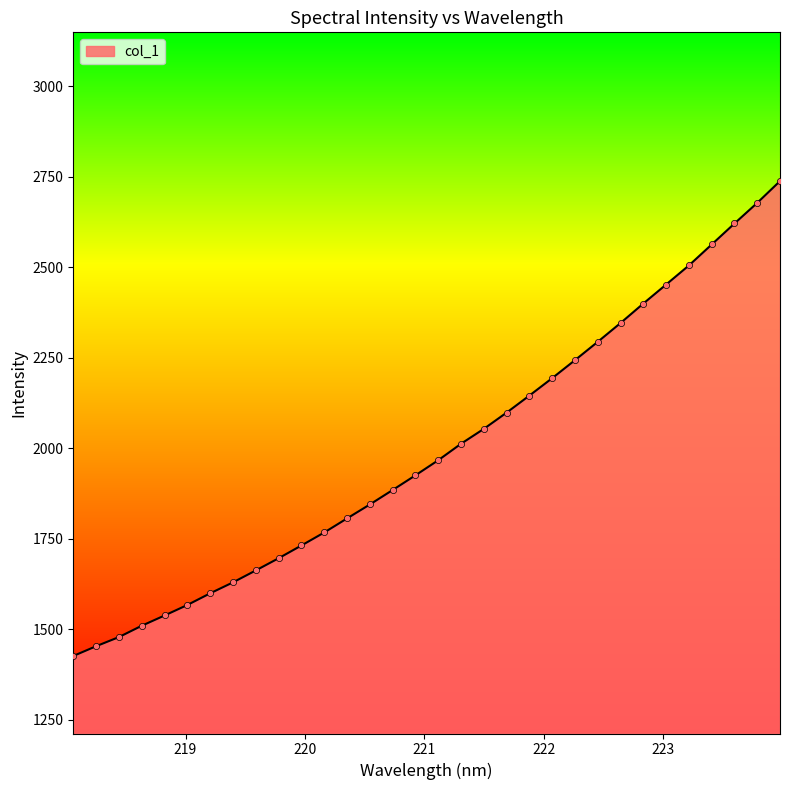

What is the difference between the maximum and minimum values?

1311.0